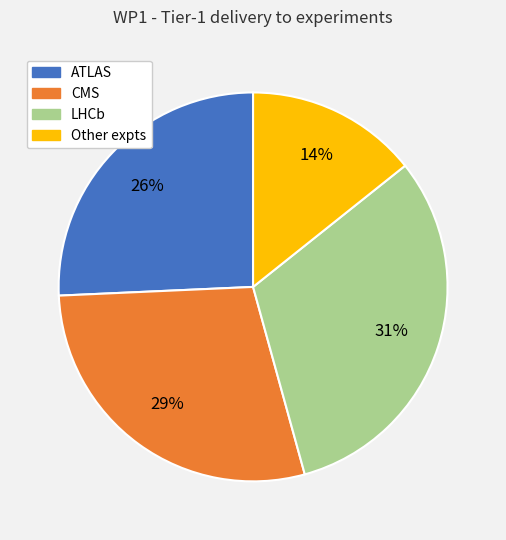

Rank the categories by value from lowest to highest.

Other expts, ATLAS, CMS, LHCb